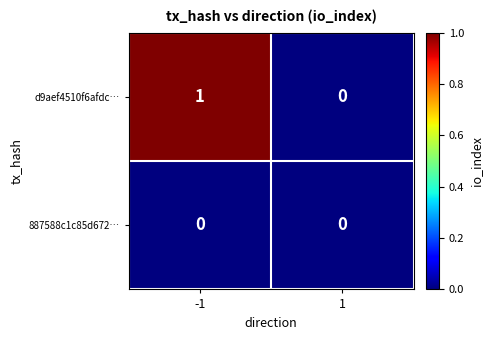

Is the value of 887588c1c85d672… at 1 greater than the value of d9aef4510f6afdc… at -1?

No